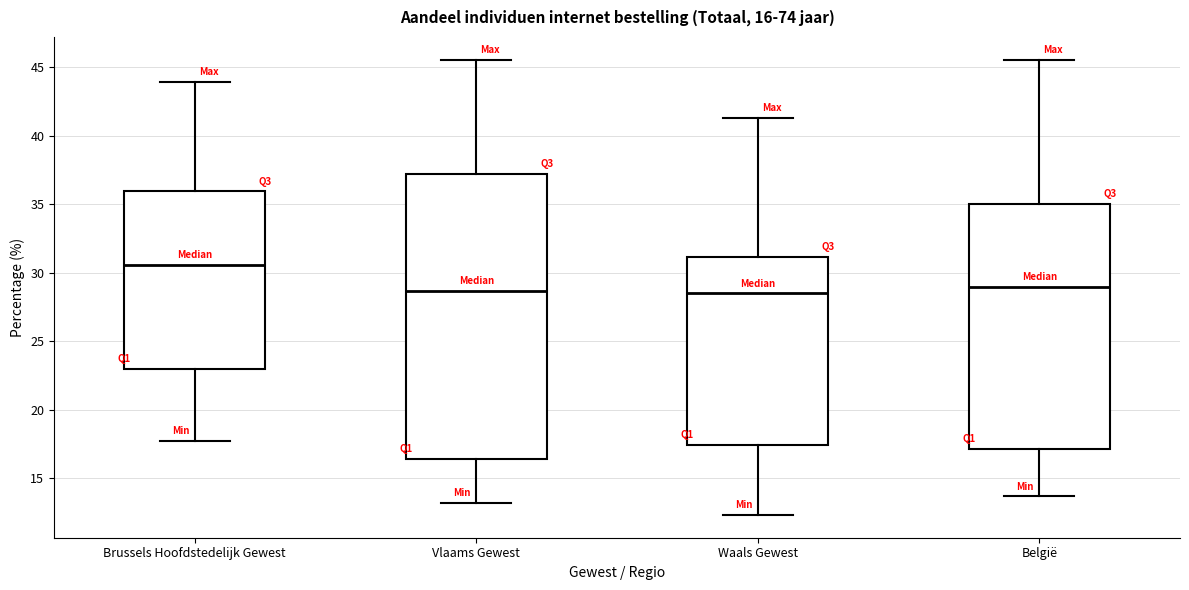

Which box is the tallest, from its lower edge to its upper edge?

Vlaams Gewest